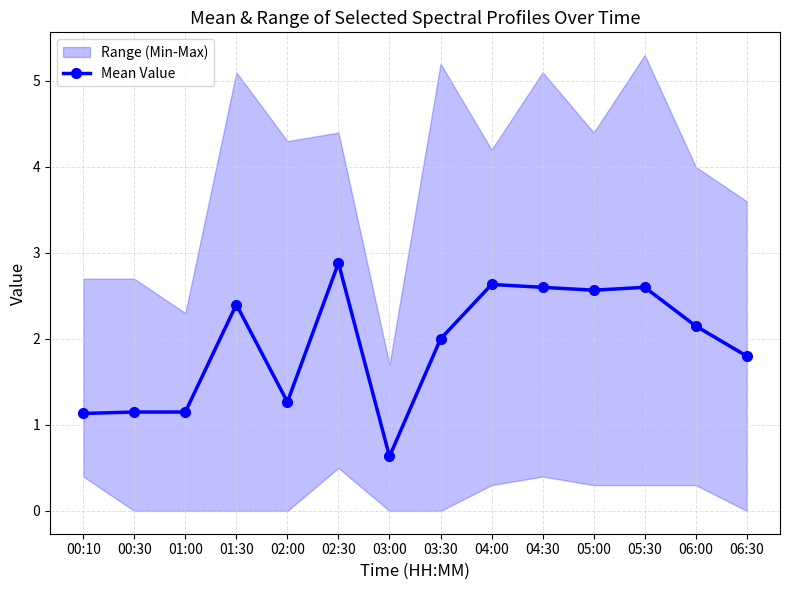

How many values exceed 2?

7